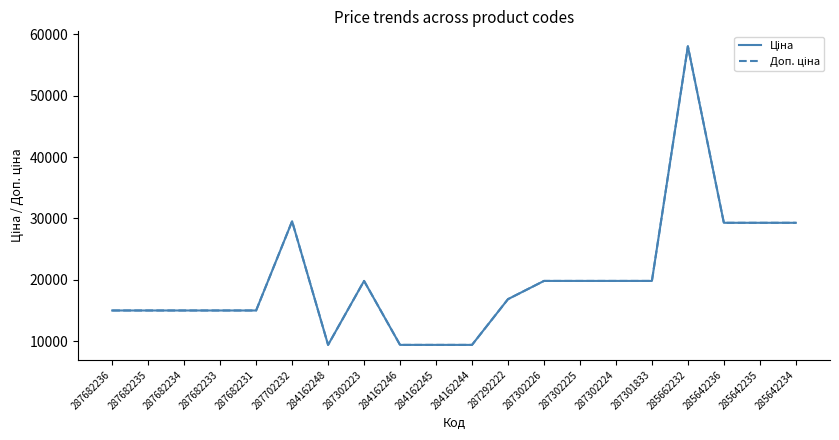

Reading left to right, extract all data points from this chart.

Ціна: 15019.2	15019.2	15019.2	15019.2	15019.2	29548.9	9416.9	19831.1	9416.9	9416.9	9416.9	16863.2	19831.1	19831.1	19831.1	19831.1	58037.0	29294.9	29294.9	29294.9
Доп. ціна: 15019.2	15019.2	15019.2	15019.2	15019.2	29548.9	9416.9	19831.1	9416.9	9416.9	9416.9	16863.2	19831.1	19831.1	19831.1	19831.1	58037.0	29294.9	29294.9	29294.9